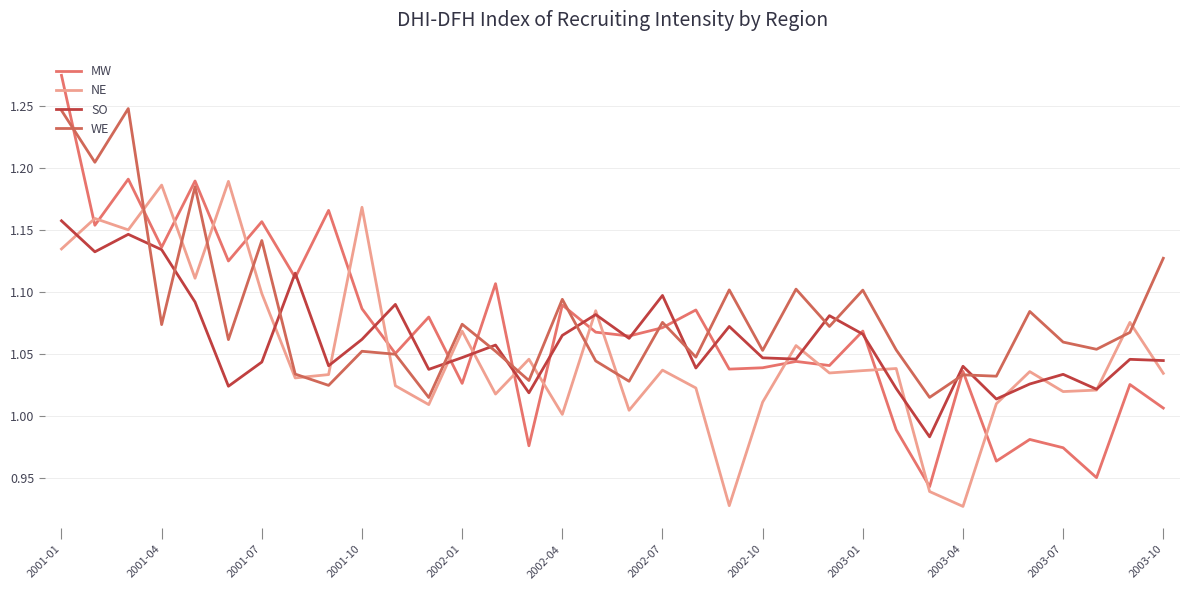

What is the difference between the maximum and second lowest values in the MW series?

0.3